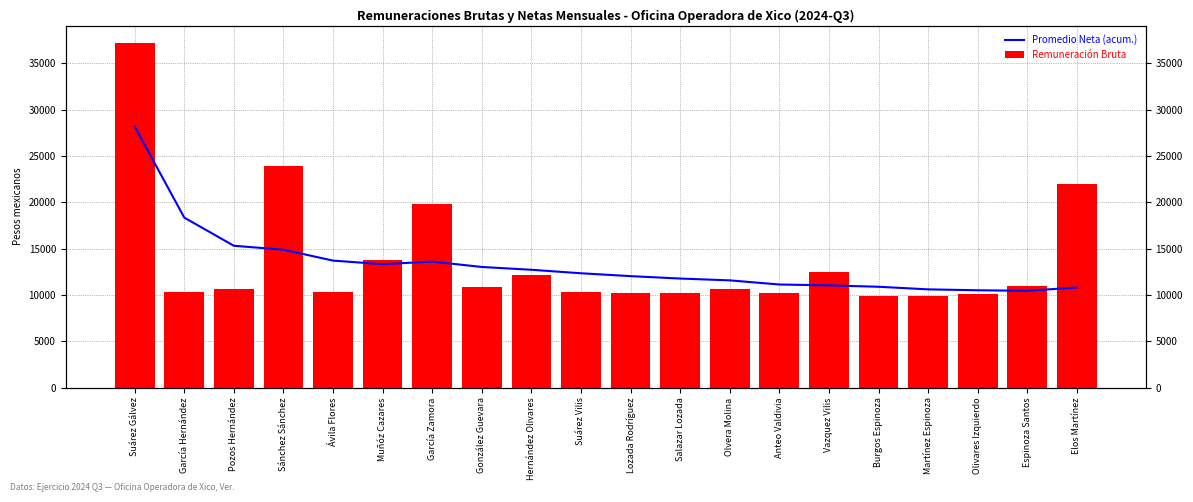

Rank the series by their average value, from highest to lowest.

Remuneración Bruta, Promedio Neta (acum.)